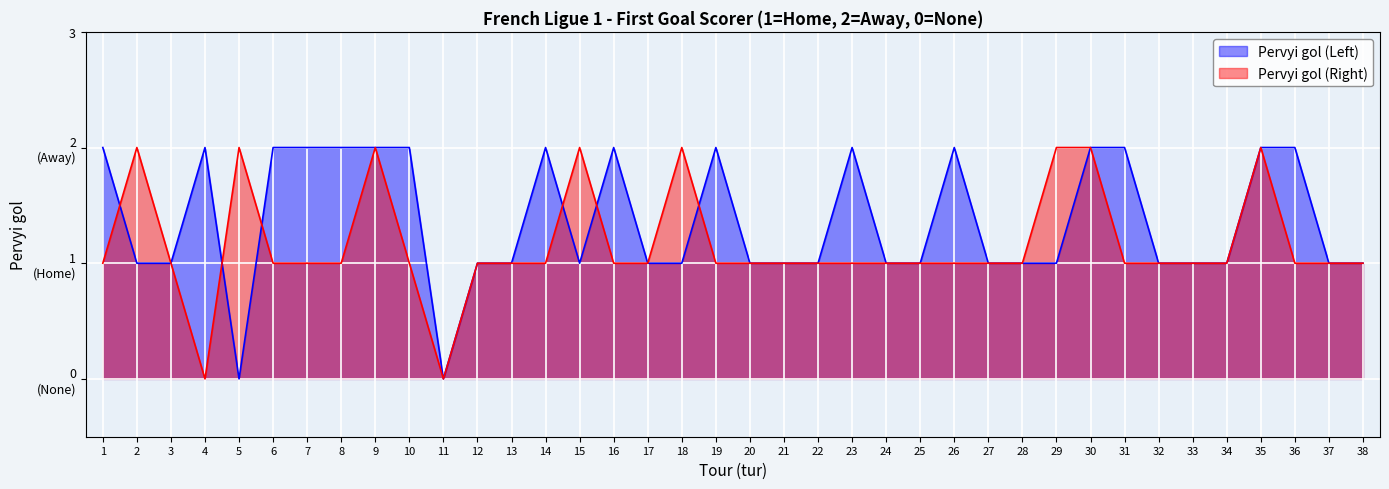

Reading left to right, transcribe all the data shown in this chart.

Pervyi gol (Left): 1=2	2=1	3=1	4=2	5=0	6=2	7=2	8=2	9=2	10=2	11=0	12=1	13=1	14=2	15=1	16=2	17=1	18=1	19=2	20=1	21=1	22=1	23=2	24=1	25=1	26=2	27=1	28=1	29=1	30=2	31=2	32=1	33=1	34=1	35=2	36=2	37=1	38=1
Pervyi gol (Right): 1=1	2=2	3=1	4=0	5=2	6=1	7=1	8=1	9=2	10=1	11=0	12=1	13=1	14=1	15=2	16=1	17=1	18=2	19=1	20=1	21=1	22=1	23=1	24=1	25=1	26=1	27=1	28=1	29=2	30=2	31=1	32=1	33=1	34=1	35=2	36=1	37=1	38=1